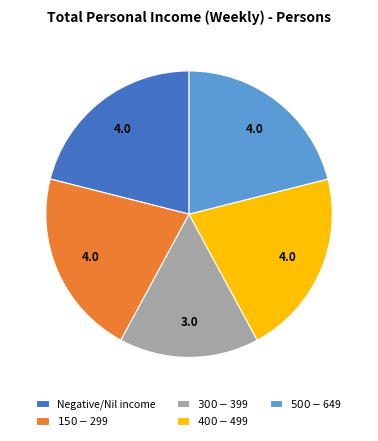

Is it true that Negative/Nil income is 7% of the pie?

False